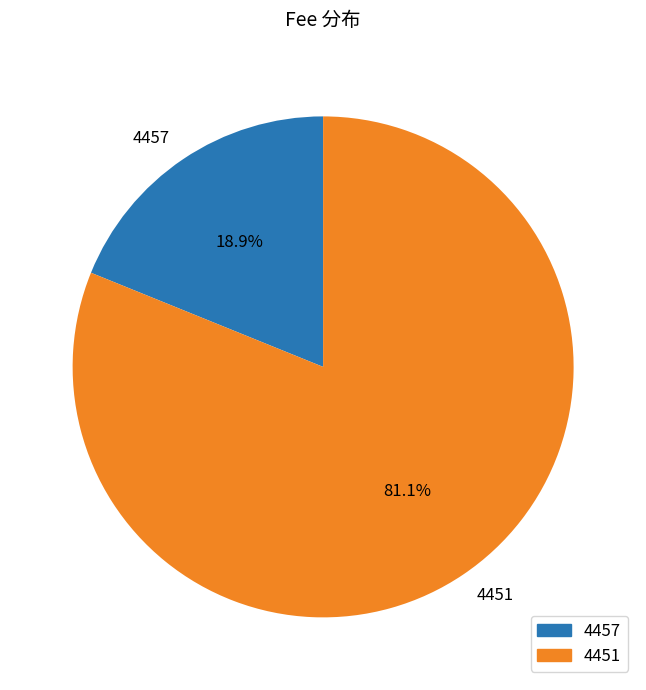

Which category accounts for the majority?

4451